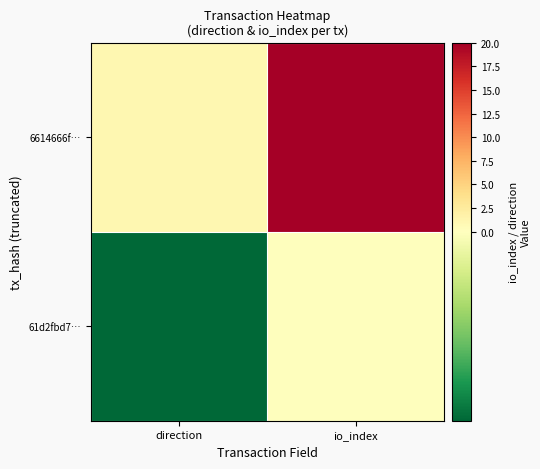

Reading left to right, list all the values displayed in this chart.

61d2fbd7…: direction=-1	io_index=0
6614666f…: direction=1	io_index=20